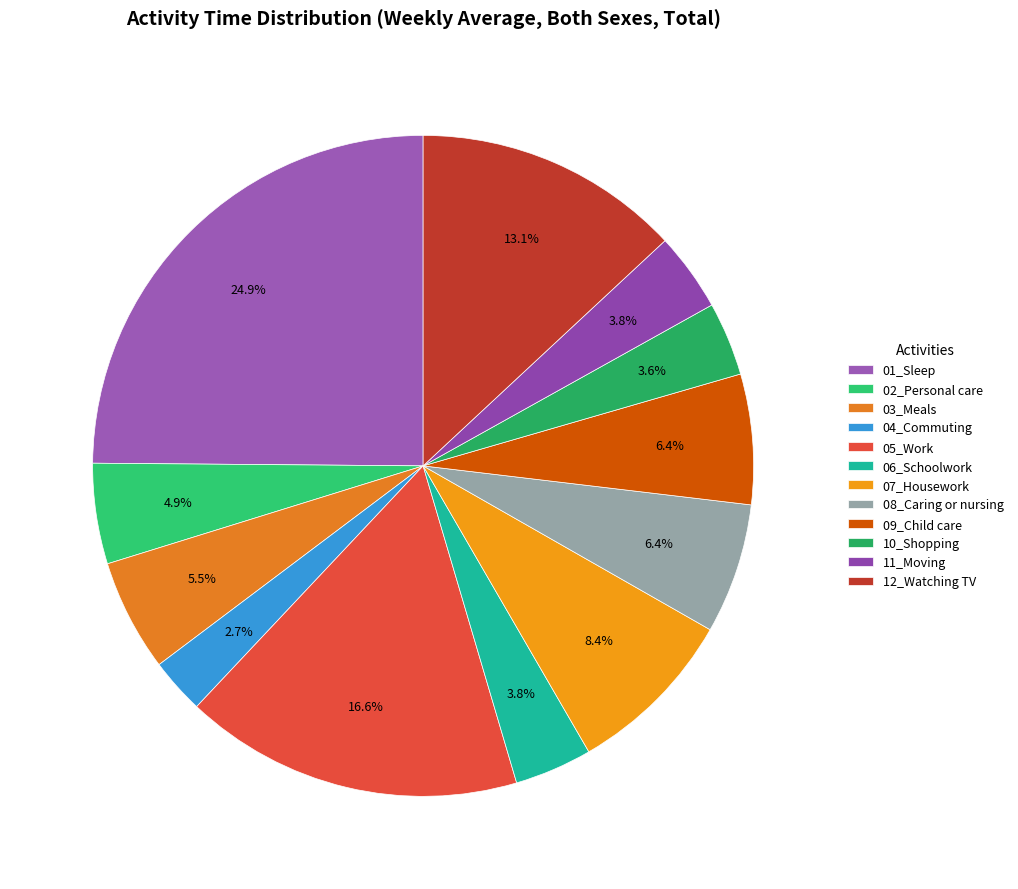

Combined, what portion of the pie is 05_Work and 09_Child care?

23.0%